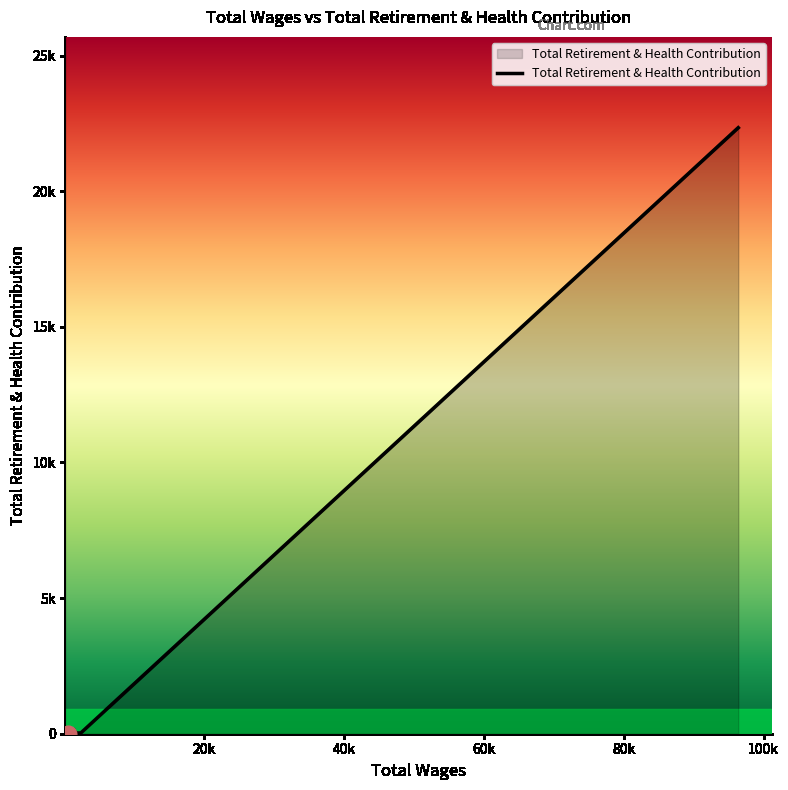

Does the chart display data point markers on the line(s)?

No